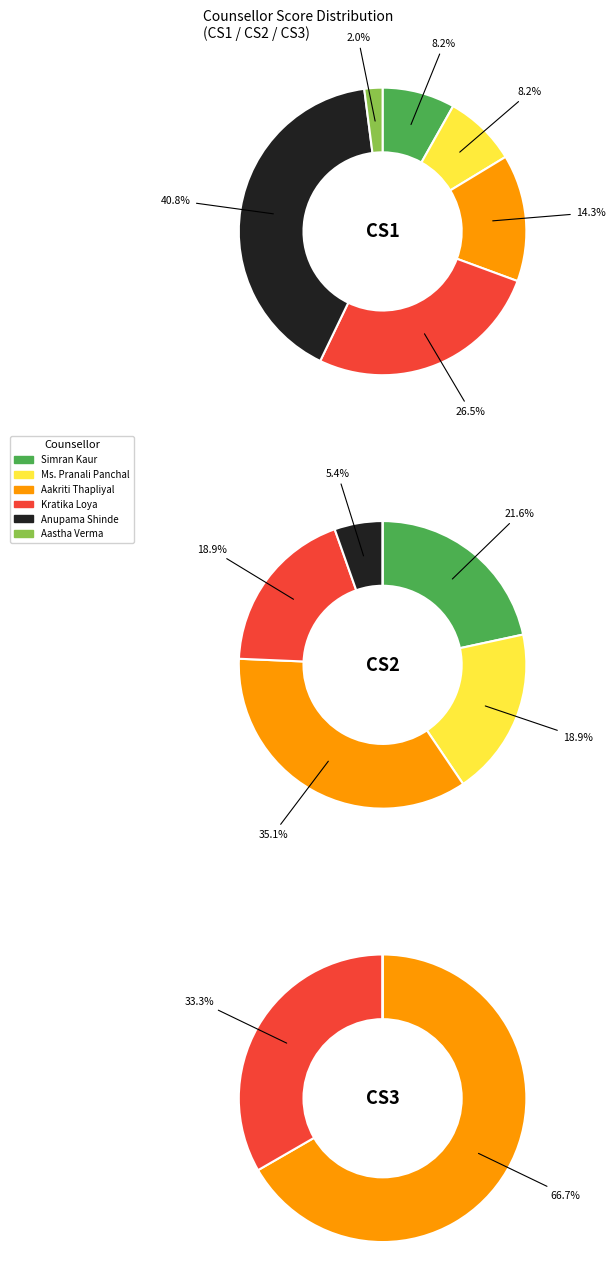

How many slices are in this pie chart?

6